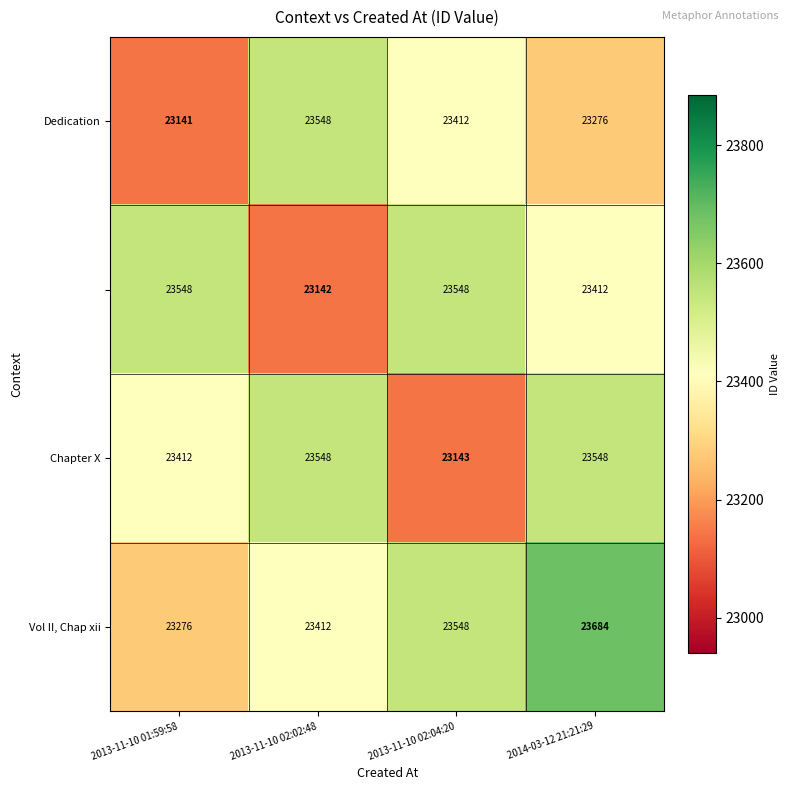

What is the spread (max minus min) of values at 2014-03-12 21:21:29?

408